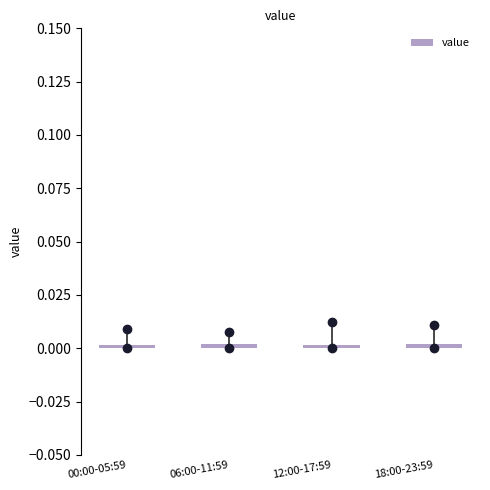

Is it true that the value at 00:00-05:59 is 0.0?

True